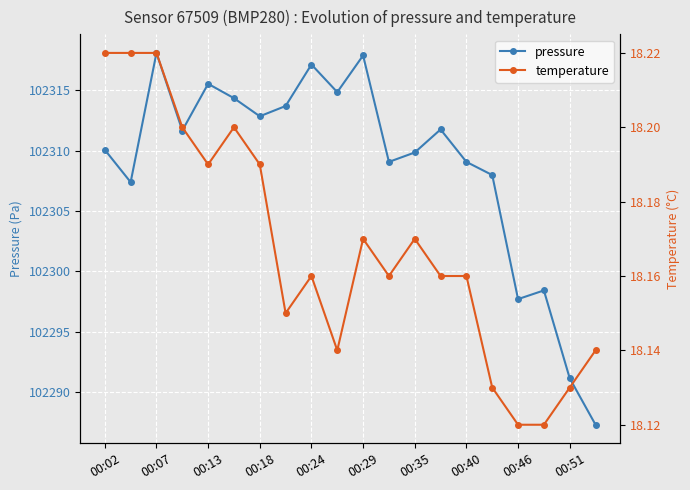

Where is pressure nearest to the value 102302?

17